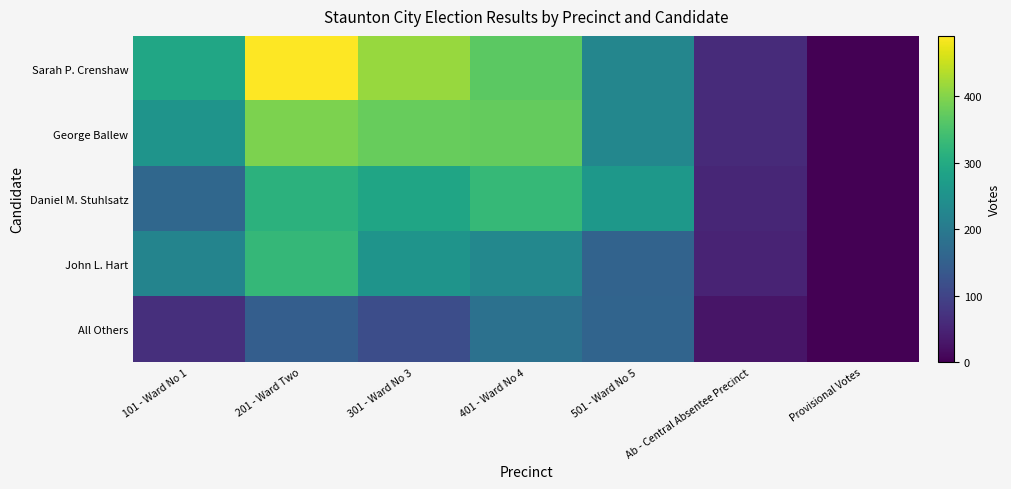

How many categories are shown in the chart?

7